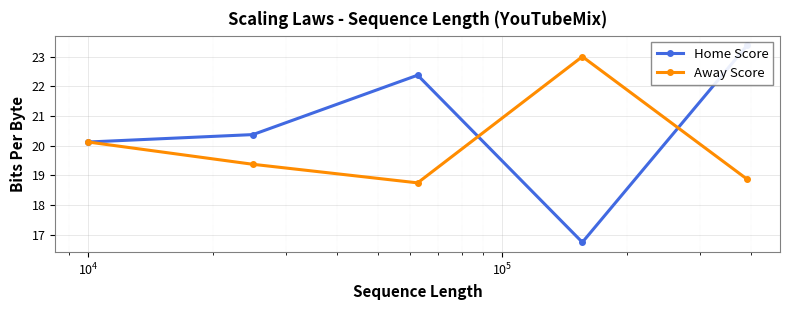

Count the number of data series in this chart.

2